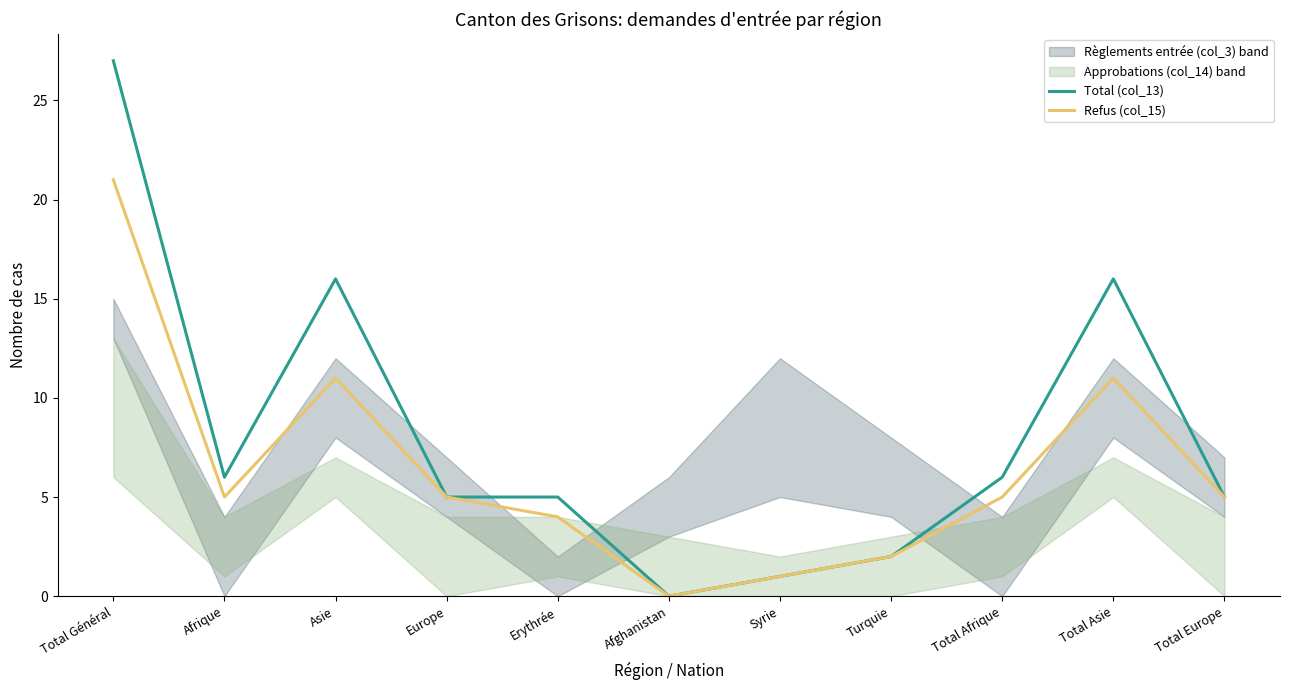

At which category does Total (col_13) reach its first local valley?

Afrique